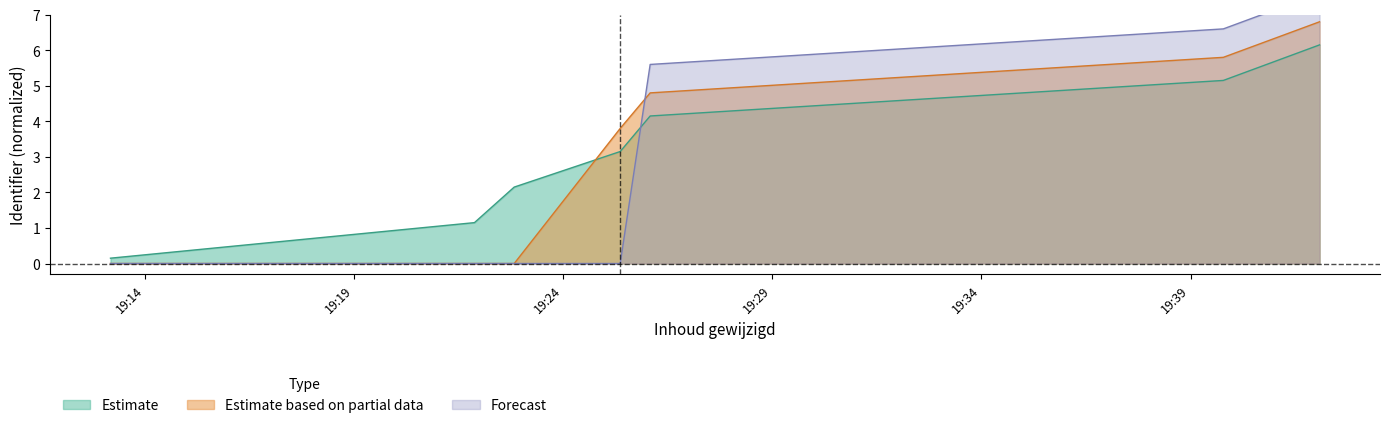

Is it true that Forecast equals 7.6 at 2020-01-26 19:42:05?

True